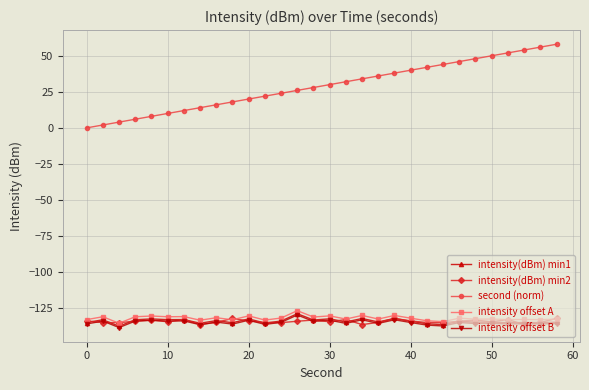

What are all the series names shown in the legend?

intensity(dBm) min1, intensity(dBm) min2, second (norm), intensity offset A, intensity offset B